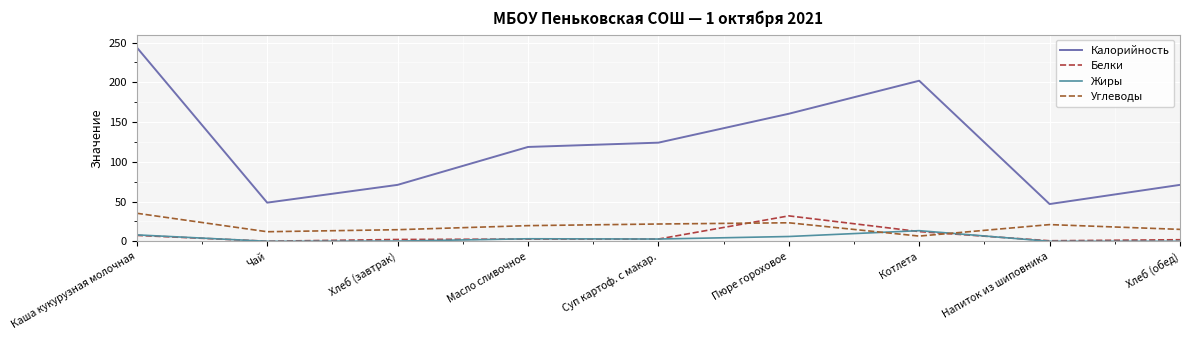

What are all the series names shown in the legend?

Калорийность, Белки, Жиры, Углеводы